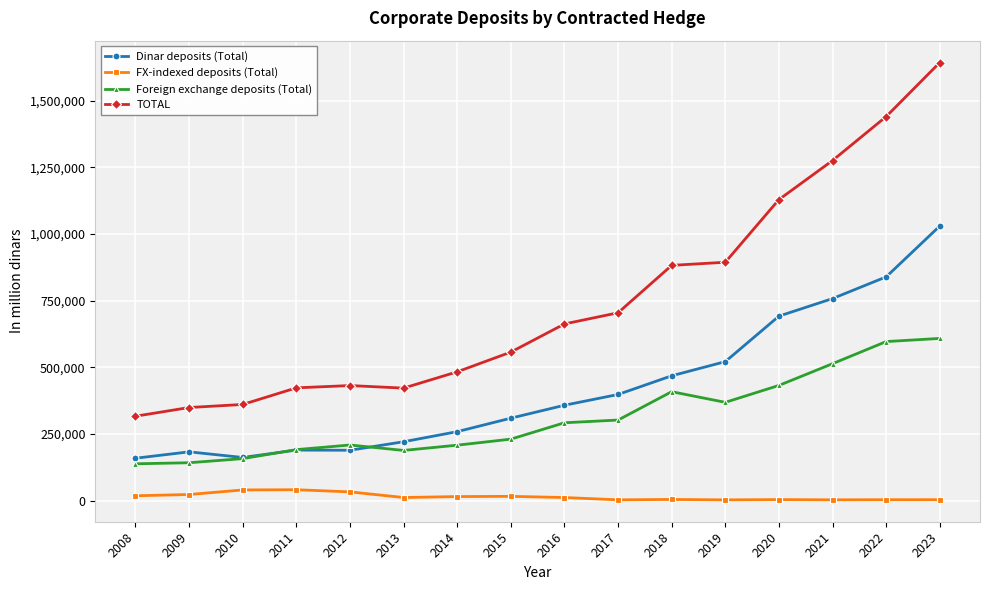

True or false: Dinar deposits (Total) and FX-indexed deposits (Total) intersect in this chart.

False